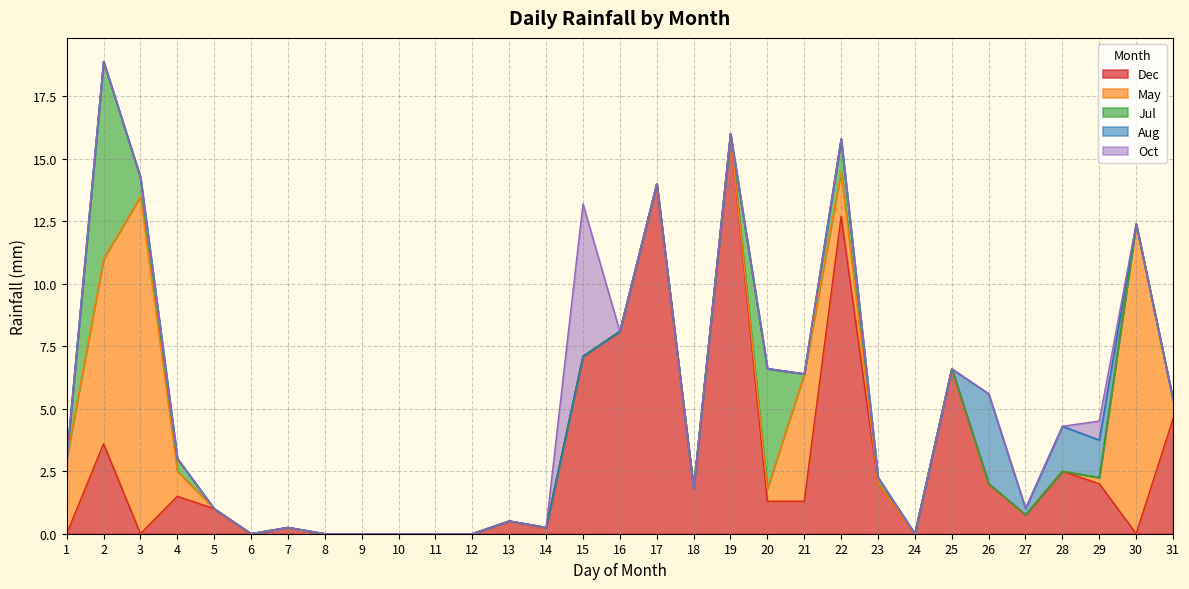

What is the sum of all Jul values?

15.5